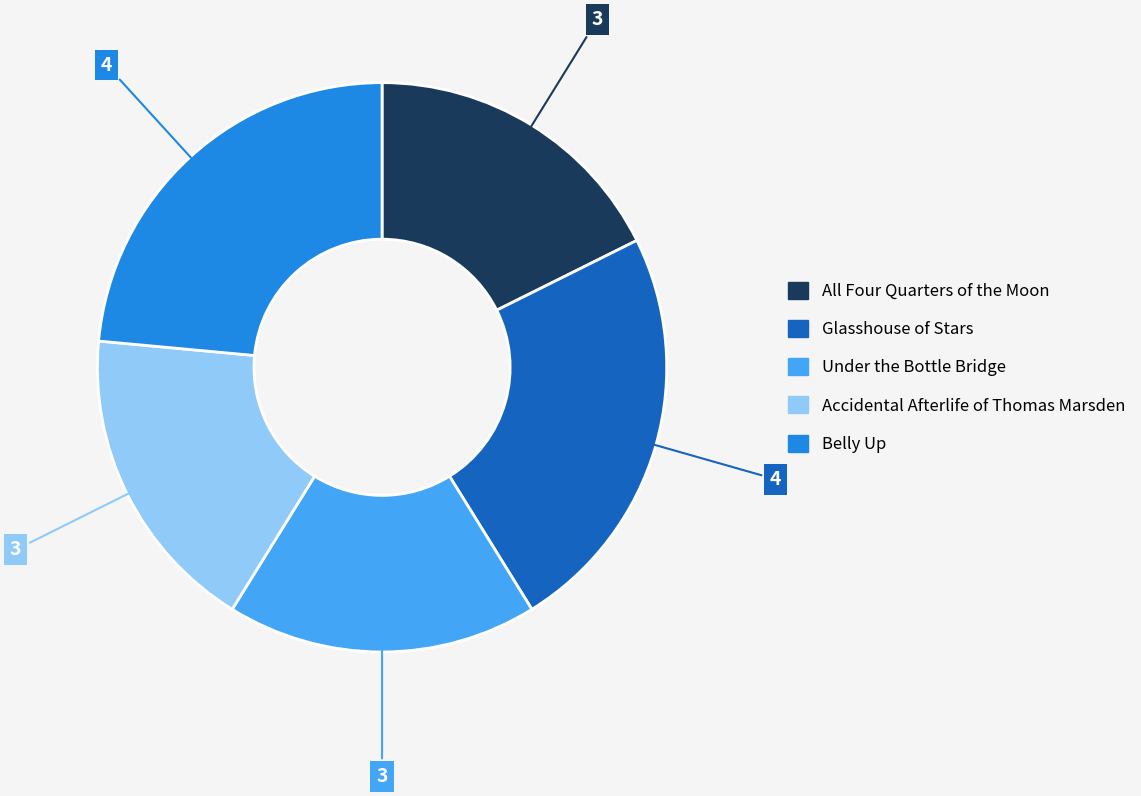

Is the sum of Accidental Afterlife of Thomas Marsden and Under the Bottle Bridge greater than half?

No